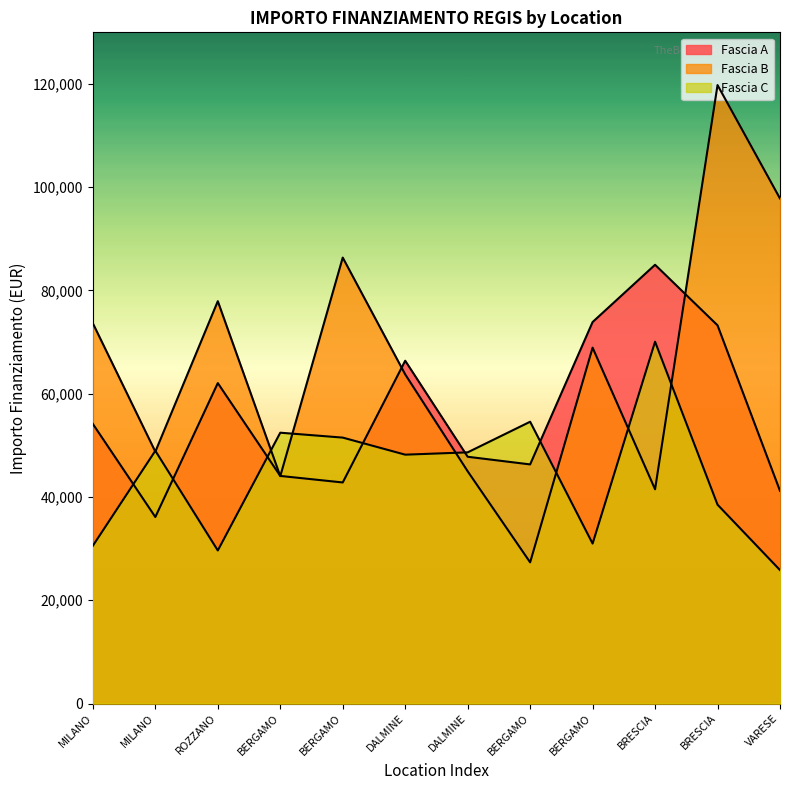

Rank the series by their maximum value, from lowest to highest.

Fascia C, Fascia A, Fascia B